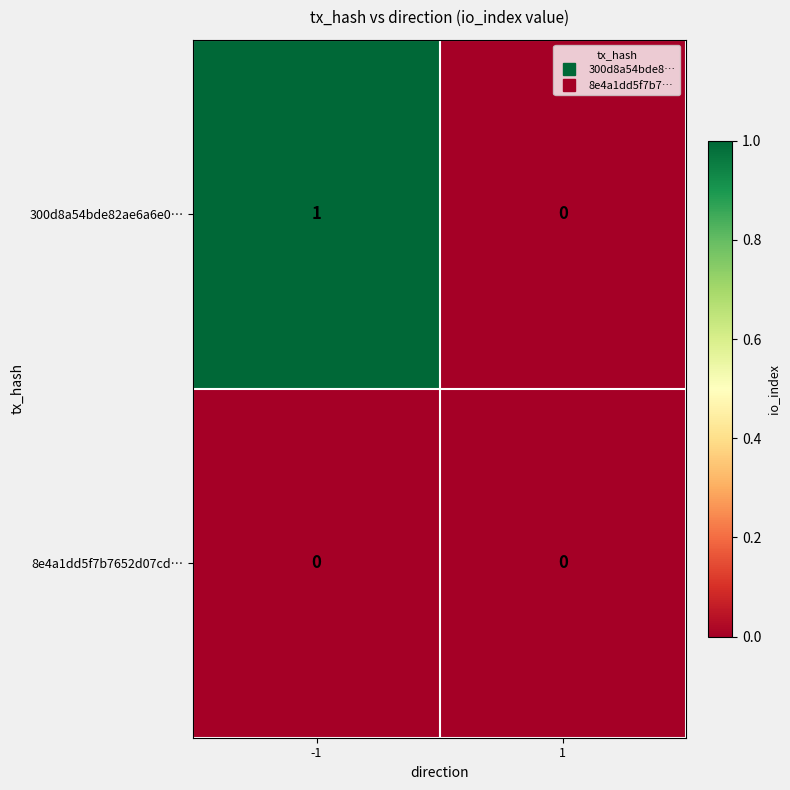

Which series has the largest total across all categories?

300d8a54bde82ae6a6e0…